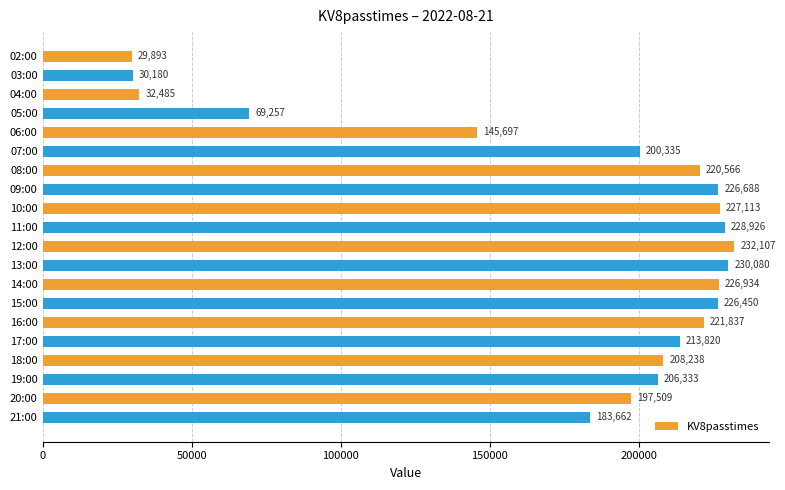

True or false: the data shows 221837 at 16:00.

True